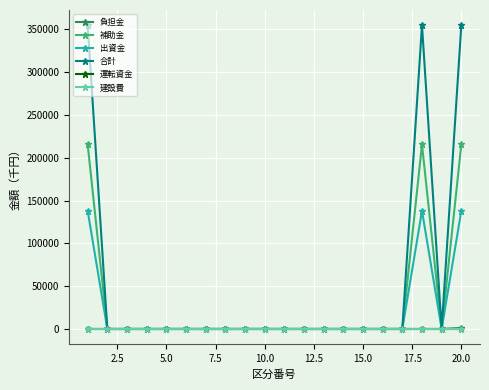

What is the greatest value displayed?

354849